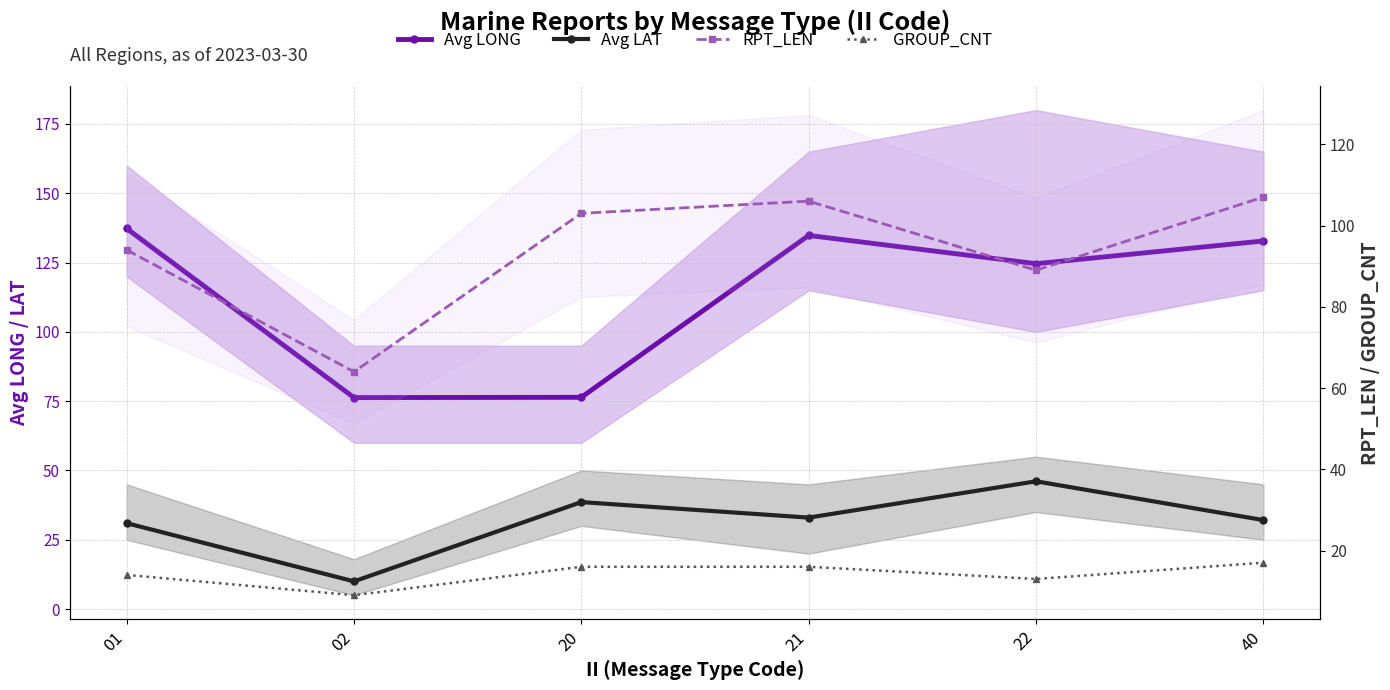

True or false: RPT_LEN and Avg LONG cross at least once.

True